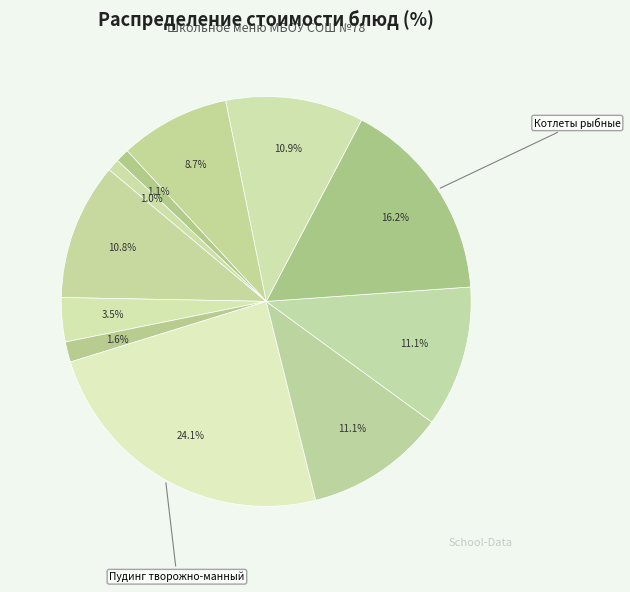

How many slices are in this pie chart?

11